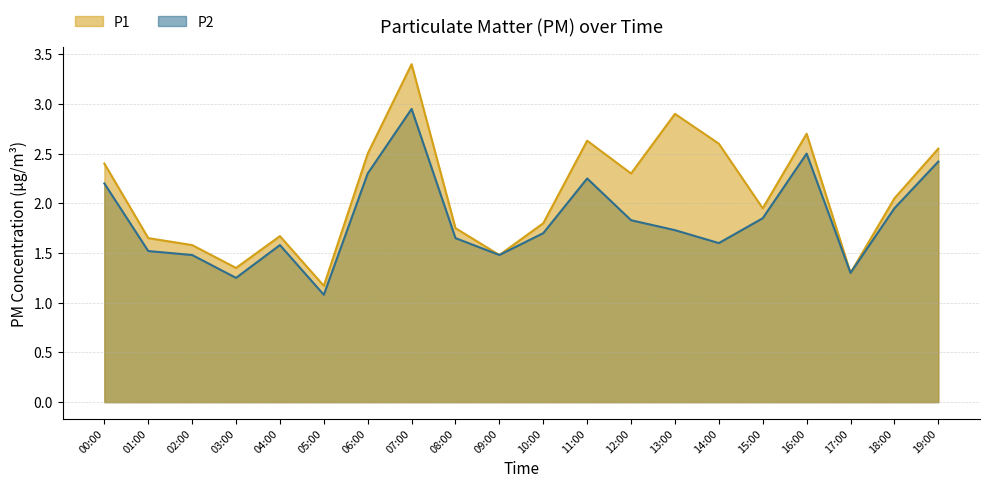

What is the sum of all P1 values?

41.7